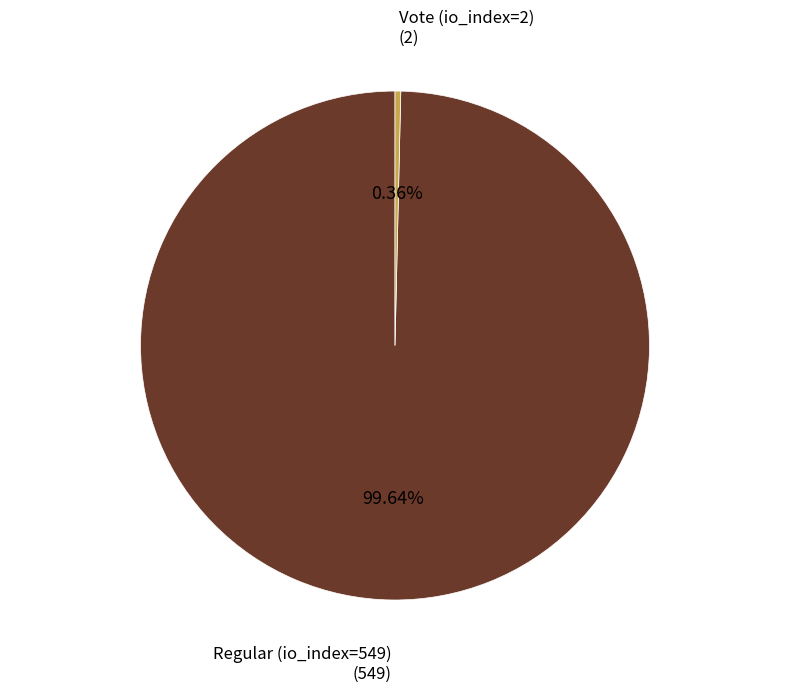

Is there a majority slice in this chart?

Yes